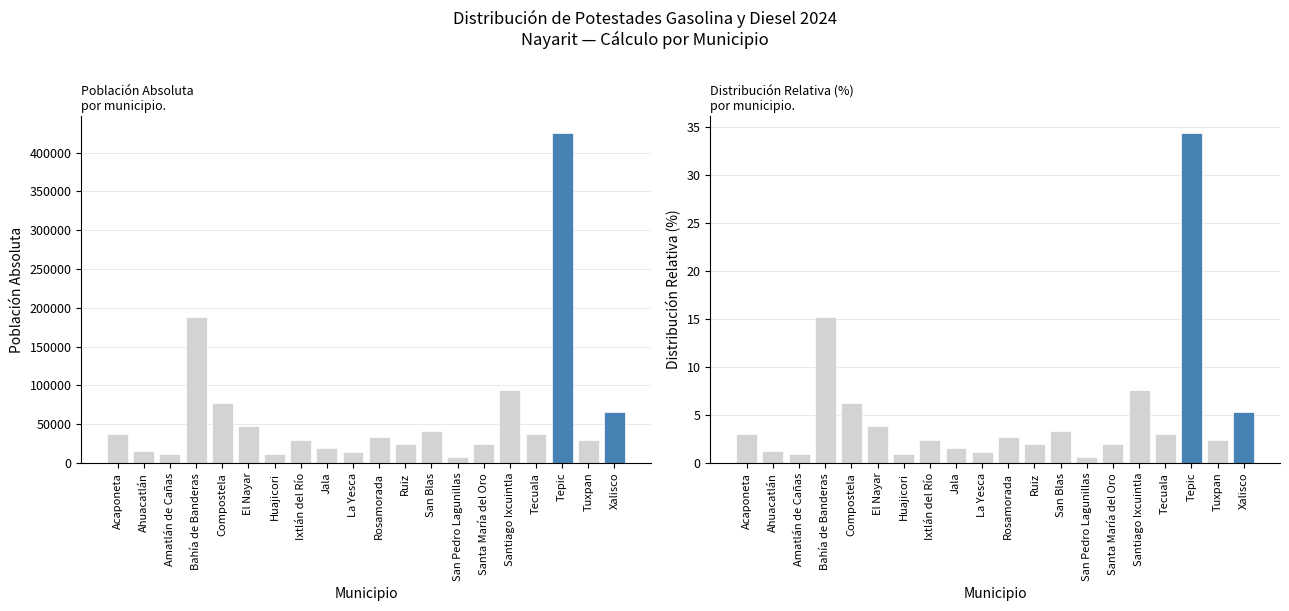

Reading right to left, extract all data points from this chart.

Población Absoluta: Xalisco=65229.0	Tuxpan=30064.0	Tepic=425924.0	Tecuala=37135.0	Santiago Ixcuintla=93981.0	Santa María del Oro=24911.0	San Pedro Lagunillas=7683.0	San Blas=41518.0	Ruiz=24096.0	Rosamorada=33567.0	La Yesca=13719.0	Jala=19321.0	Ixtlán del Río=29299.0	Huajicori=12230.0	El Nayar=47550.0	Compostela=77436.0	Bahía de Banderas=187632.0	Amatlán de Cañas=11536.0	Ahuacatlán=15393.0	Acaponeta=37232.0
Distribución Relativa: Xalisco=5.3	Tuxpan=2.4	Tepic=34.5	Tecuala=3.0	Santiago Ixcuintla=7.6	Santa María del Oro=2.0	San Pedro Lagunillas=0.6	San Blas=3.4	Ruiz=2.0	Rosamorada=2.7	La Yesca=1.1	Jala=1.6	Ixtlán del Río=2.4	Huajicori=1.0	El Nayar=3.8	Compostela=6.3	Bahía de Banderas=15.2	Amatlán de Cañas=0.9	Ahuacatlán=1.2	Acaponeta=3.0